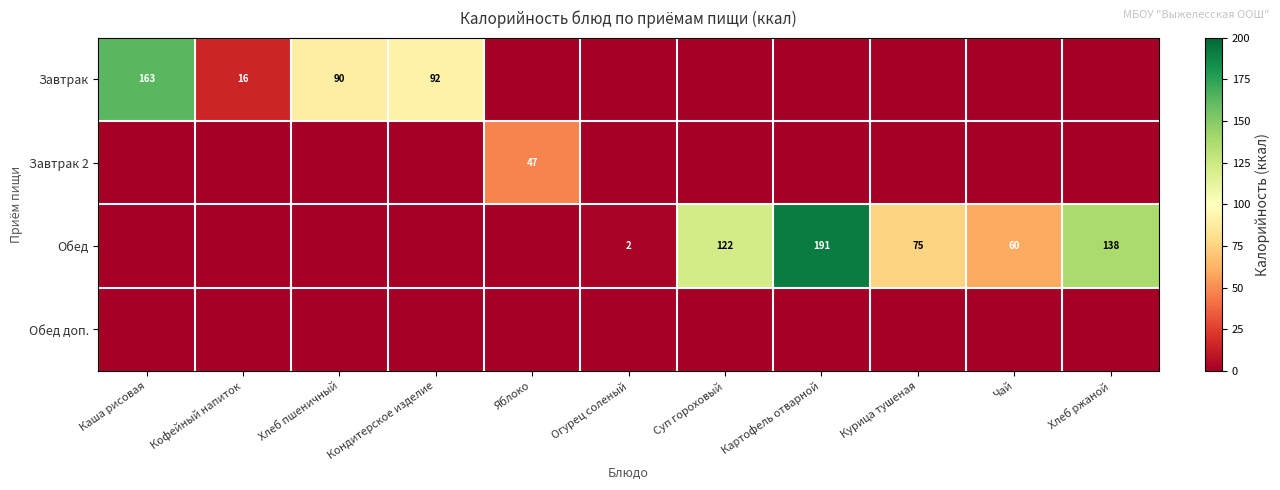

True or false: Обед has a value of 122 at Суп гороховый.

True